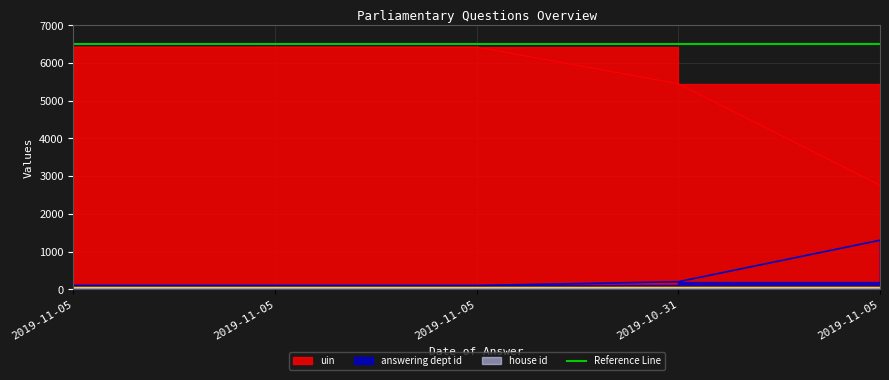

Is the value of answering dept id at 2019-10-31 greater than the value of uin at 2019-11-05?

No